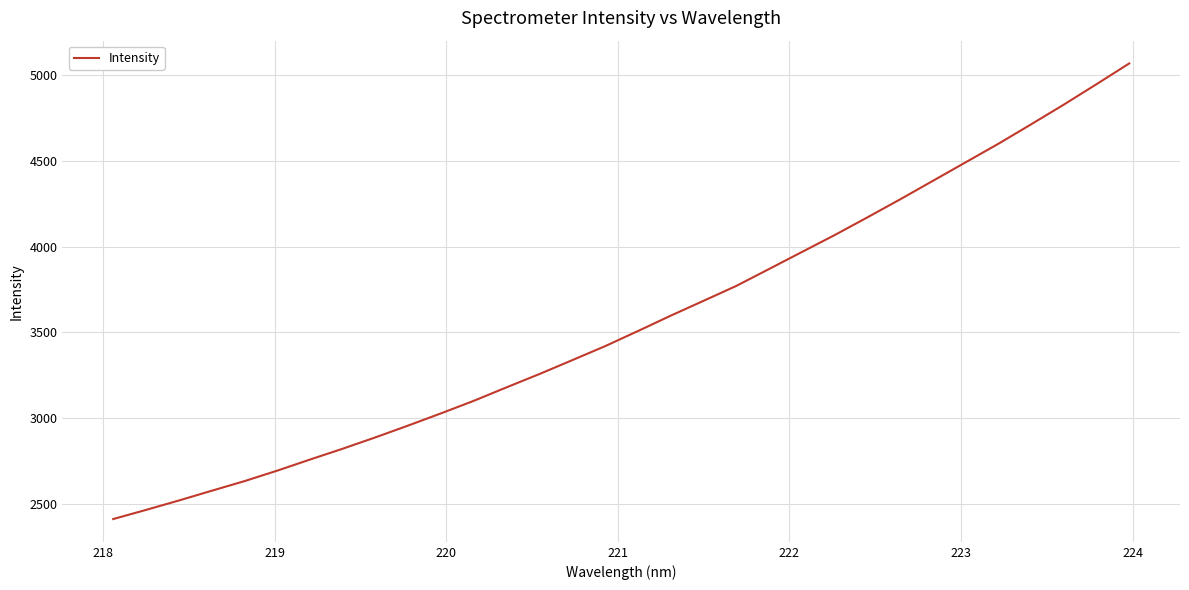

What is the difference between the maximum and minimum values?

2657.3